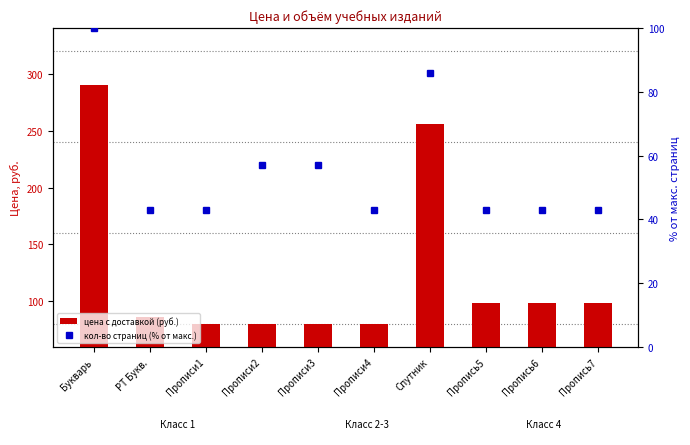

What is the approximate value of цена с доставкой (руб.) at РТ Букв., to the nearest 5?

85